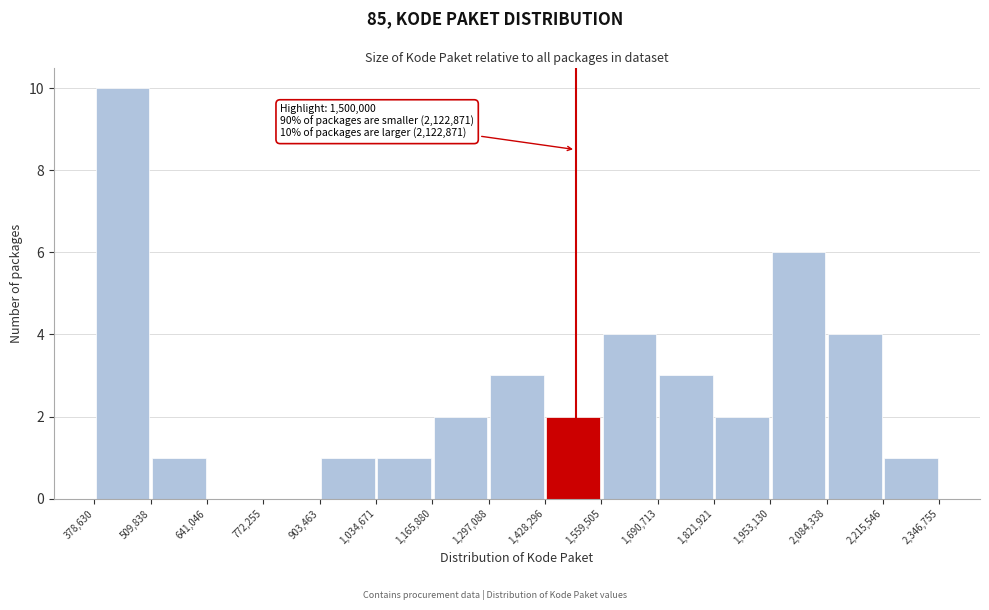

Which range on the x-axis has the tallest bar?

378,630 to 509,838